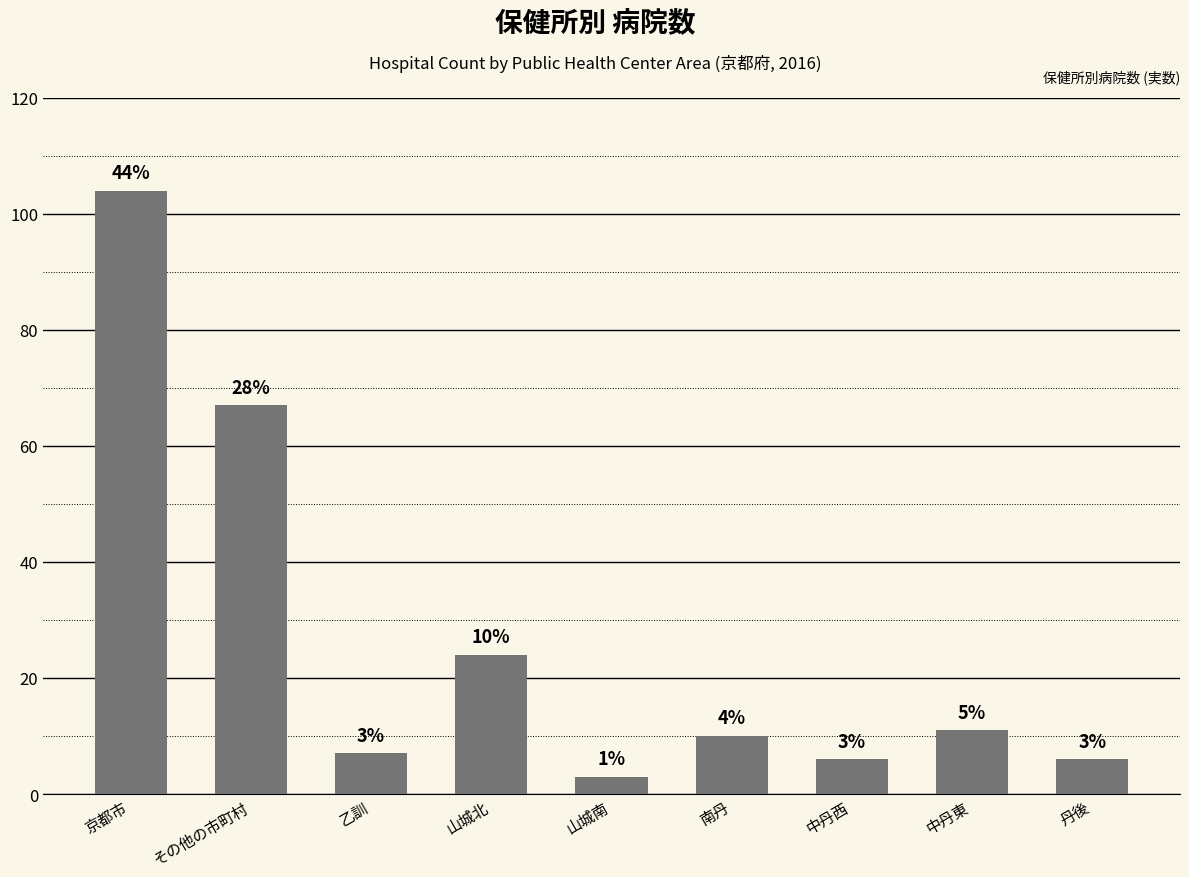

What is the maximum value shown in the chart?

104